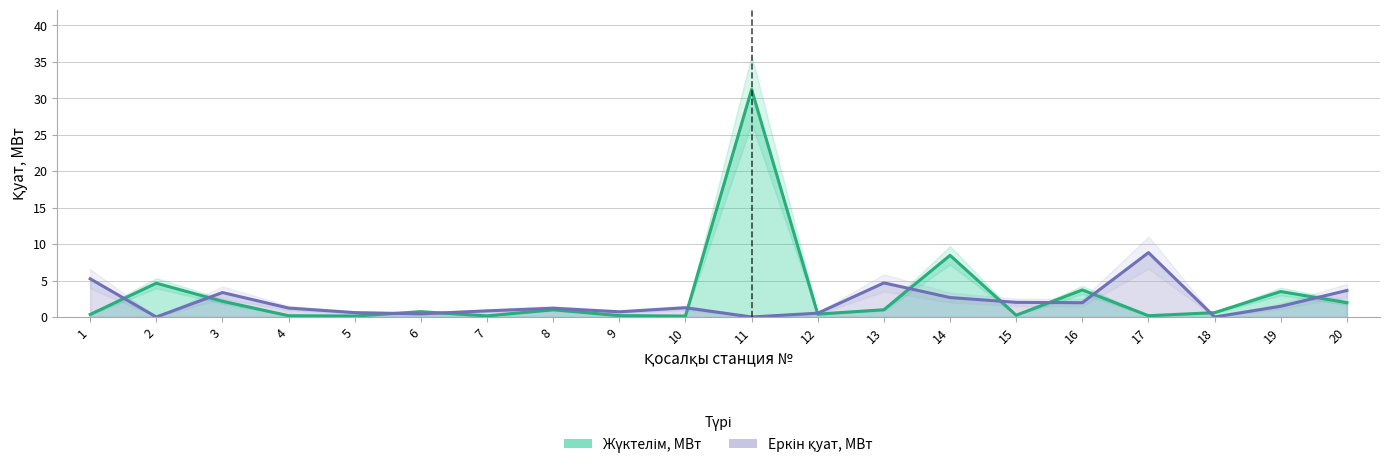

Reading left to right, transcribe all the data shown in this chart.

Жүктелім, МВт: 0.3	4.6	2.2	0.2	0.1	0.7	0.1	1.0	0.2	0.1	31.2	0.4	1.0	8.5	0.2	3.7	0.2	0.6	3.5	2.0
Еркін қуат, МВт: 5.2	0.0	3.4	1.2	0.6	0.4	0.8	1.2	0.7	1.3	0.0	0.5	4.7	2.7	2.0	2.0	8.8	0.0	1.5	3.6